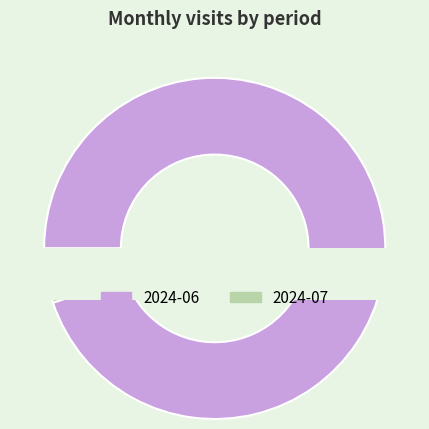

Is it true that 2024-06 is 95% of the pie?

True